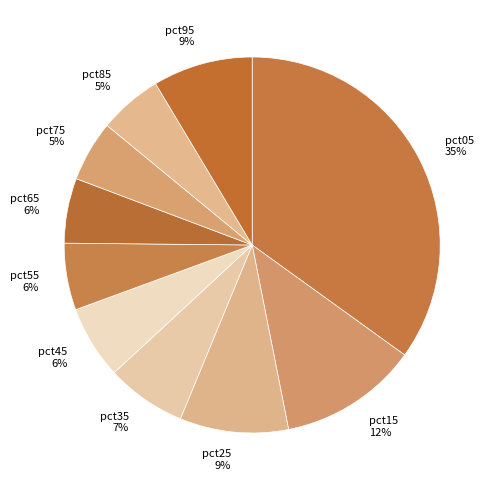

To the nearest percent, what is the difference between the pct55 and pct35 slice percentages?

1%